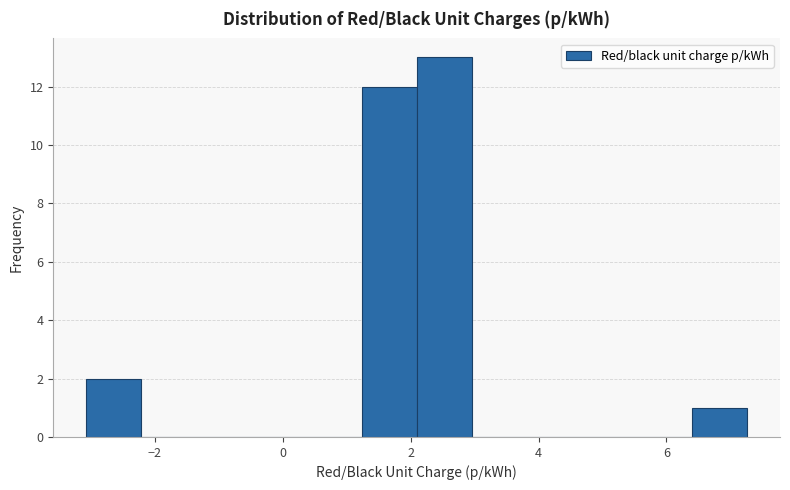

Reading left to right, list every bar in this chart as the range it spans on the x-axis followed by its height. Neither the bar edges nor the heights are printed on the chart, so give them approximately, as read against the axes.

-3.0 to -2.2: 2
-2.2 to -1.4: 0
-1.4 to -0.4: 0
-0.4 to 0.4: 0
0.4 to 1.2: 0
1.2 to 2.0: 12
2.0 to 3.0: 13
3.0 to 3.8: 0
3.8 to 4.6: 0
4.6 to 5.6: 0
5.6 to 6.4: 0
6.4 to 7.2: 1